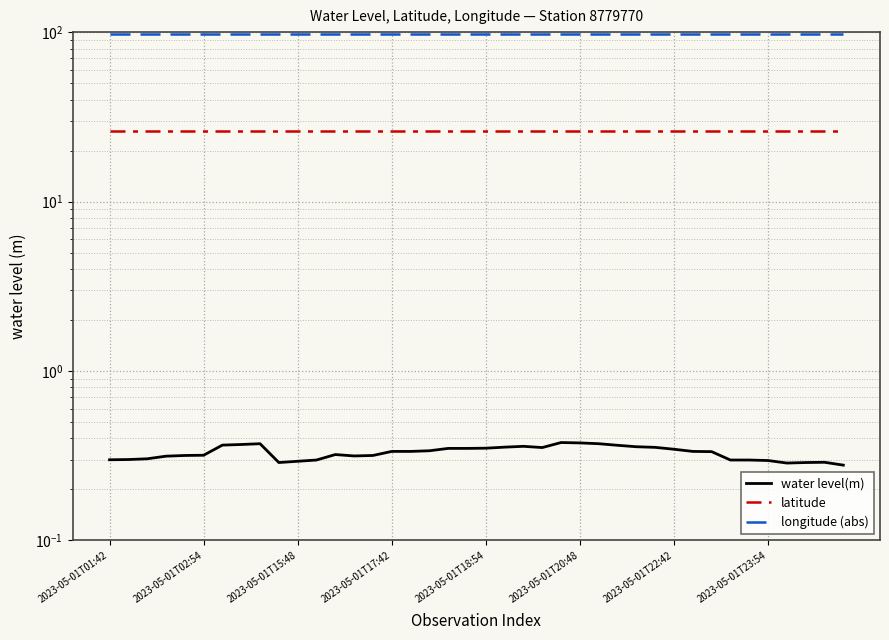

Does the chart have visible grid lines?

Yes